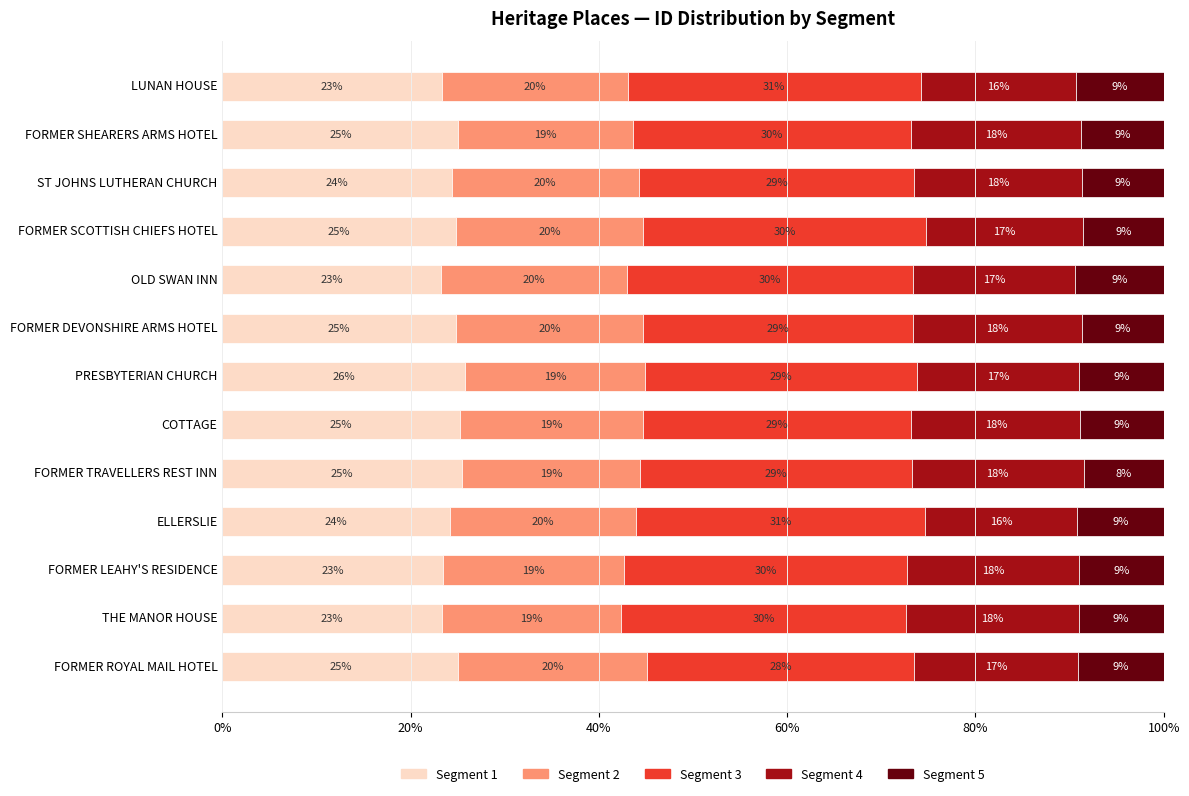

The Segment 1 series shows 5.3 at LUNAN HOUSE. True or false?

False